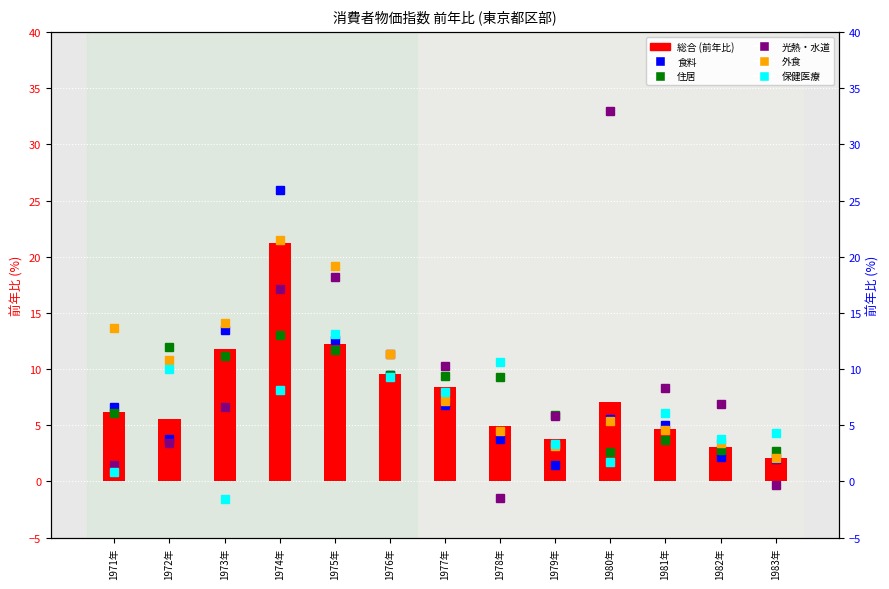

Reading left to right, list all the values displayed in this chart.

総合 (前年比): 1971年=6.2	1972年=5.6	1973年=11.8	1974年=21.2	1975年=12.2	1976年=9.6	1977年=8.4	1978年=4.9	1979年=3.8	1980年=7.1	1981年=4.7	1982年=3.1	1983年=2.1
食料: 1971年=6.6	1972年=3.8	1973年=13.5	1974年=25.9	1975年=12.6	1976年=9.5	1977年=6.8	1978年=3.8	1979年=1.5	1980年=5.6	1981年=5.0	1982年=2.2	1983年=2.0
住居: 1971年=6.1	1972年=12.0	1973年=11.2	1974年=13.0	1975年=11.7	1976年=9.5	1977年=9.4	1978年=9.3	1979年=5.9	1980年=2.6	1981年=3.7	1982年=2.8	1983年=2.7
光熱・水道: 1971年=1.5	1972年=3.4	1973年=6.6	1974年=17.1	1975年=18.2	1976年=11.3	1977年=10.3	1978年=-1.5	1979年=5.8	1980年=33.0	1981年=8.3	1982年=6.9	1983年=-0.3
外食: 1971年=13.7	1972年=10.8	1973年=14.1	1974年=21.5	1975年=19.2	1976年=11.3	1977年=7.2	1978年=4.5	1979年=3.2	1980年=5.4	1981年=4.6	1982年=3.4	1983年=2.1
保健医療: 1971年=0.8	1972年=10.0	1973年=-1.6	1974年=8.1	1975年=13.1	1976年=9.3	1977年=8.0	1978年=10.6	1979年=3.3	1980年=1.7	1981年=6.1	1982年=3.8	1983年=4.3